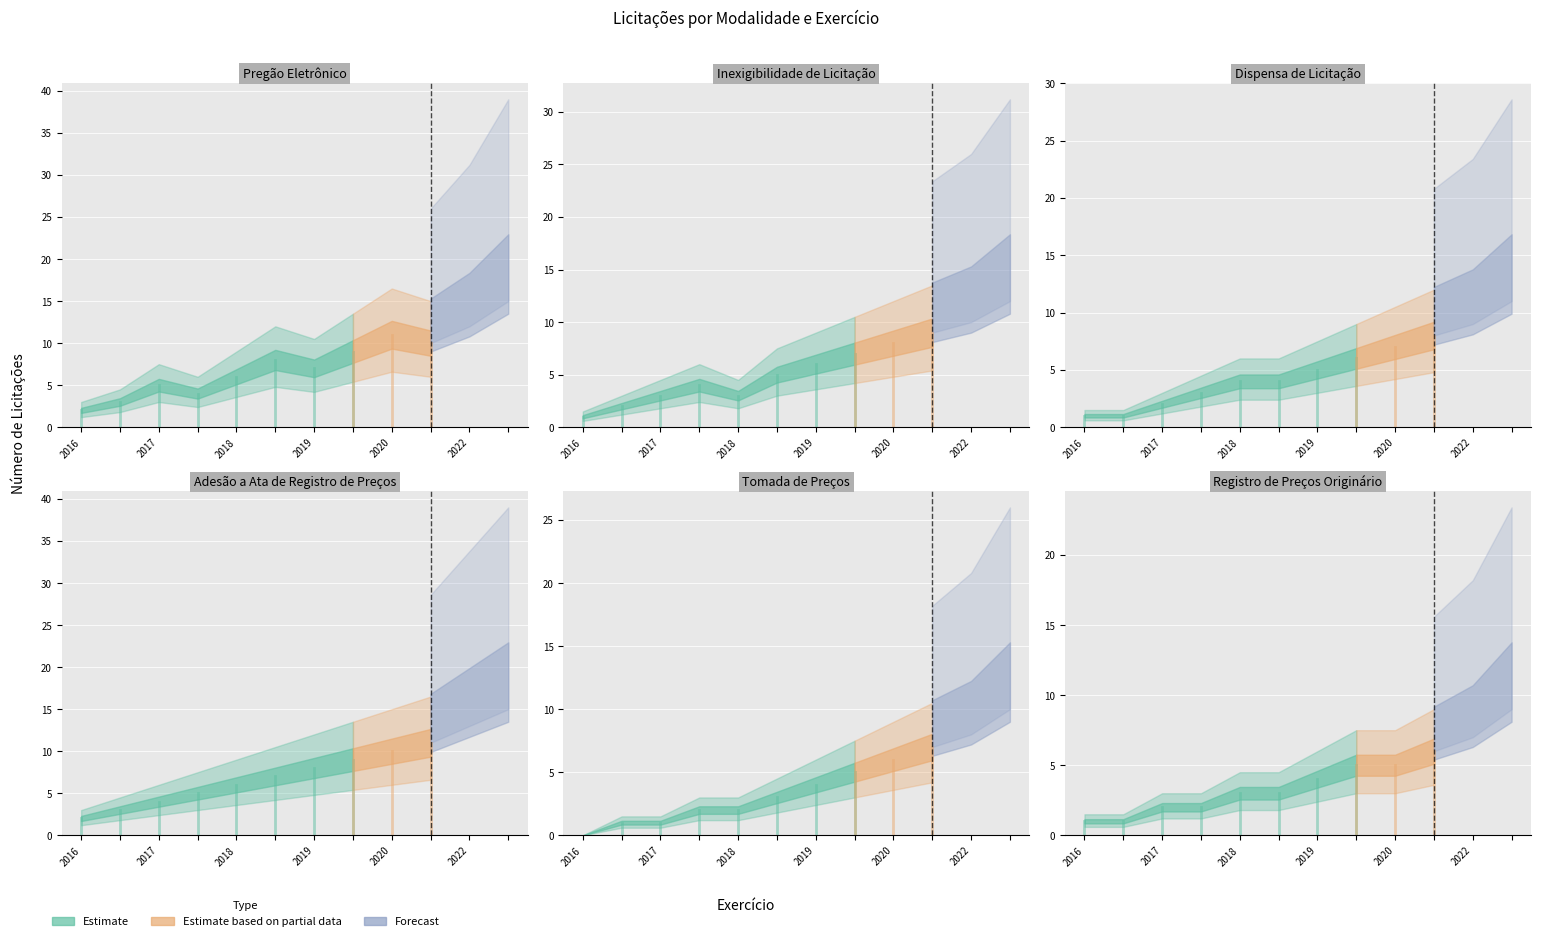

Where does the Dispensa de Licitação series first go above 5?

2020